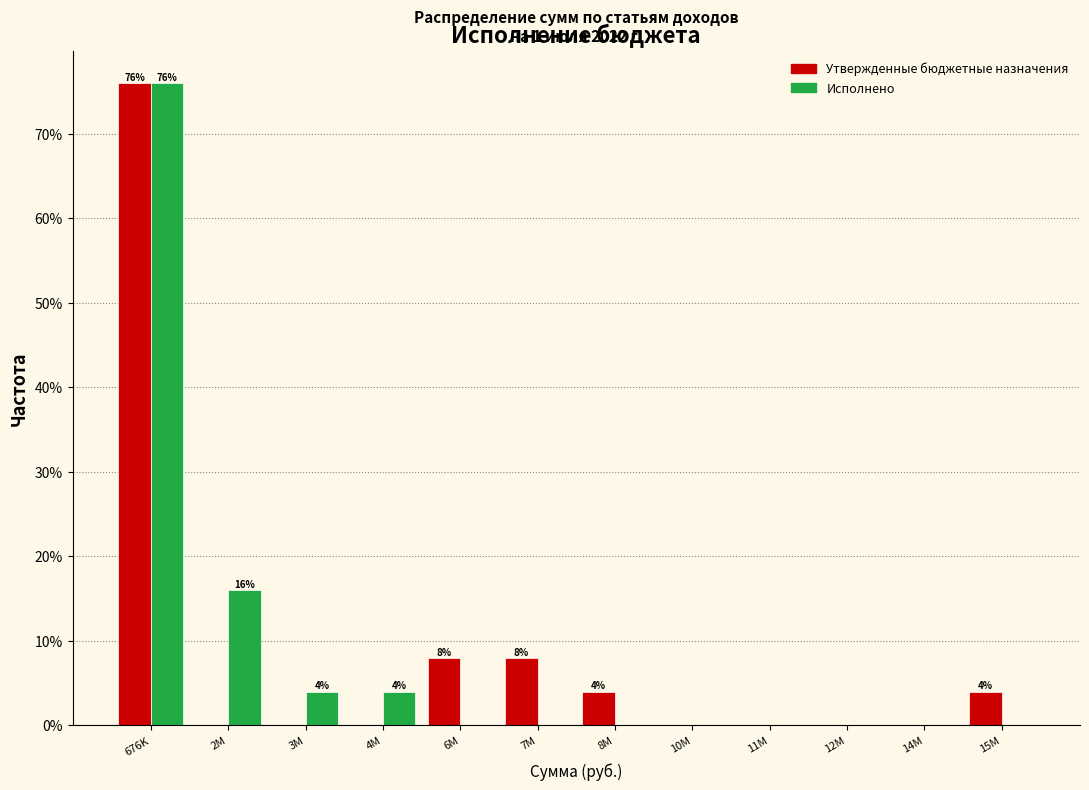

Reading left to right, transcribe all the data shown in this chart.

Утвержденные бюджетные назначения: 676K=76	2M=0	3M=0	4M=0	6M=8	7M=8	8M=4	10M=0	11M=0	12M=0	14M=0	15M=4
Исполнено: 676K=76	2M=16	3M=4	4M=4	6M=0	7M=0	8M=0	10M=0	11M=0	12M=0	14M=0	15M=0